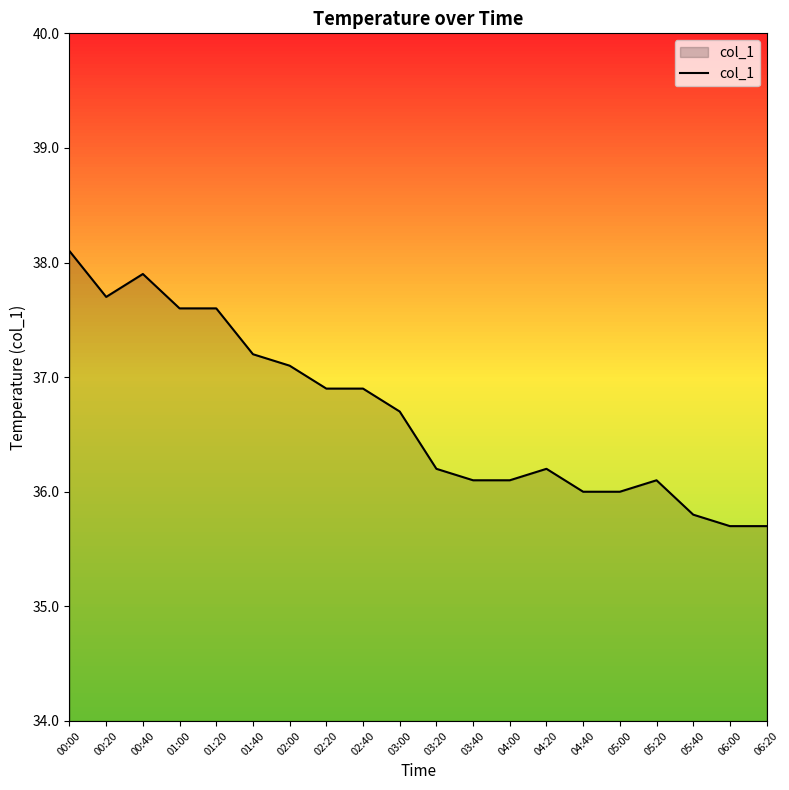

Count the number of categories in the chart.

20